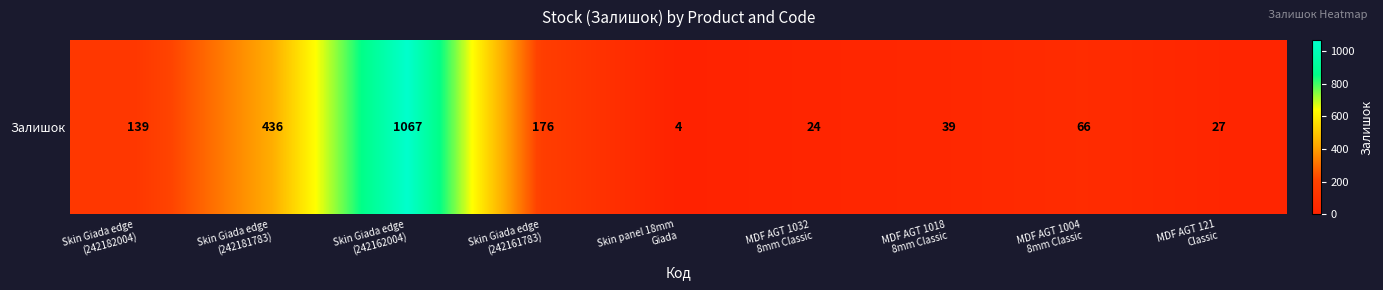

The chart shows a value of 1067 at Skin Giada edge
(242162004). True or false?

True